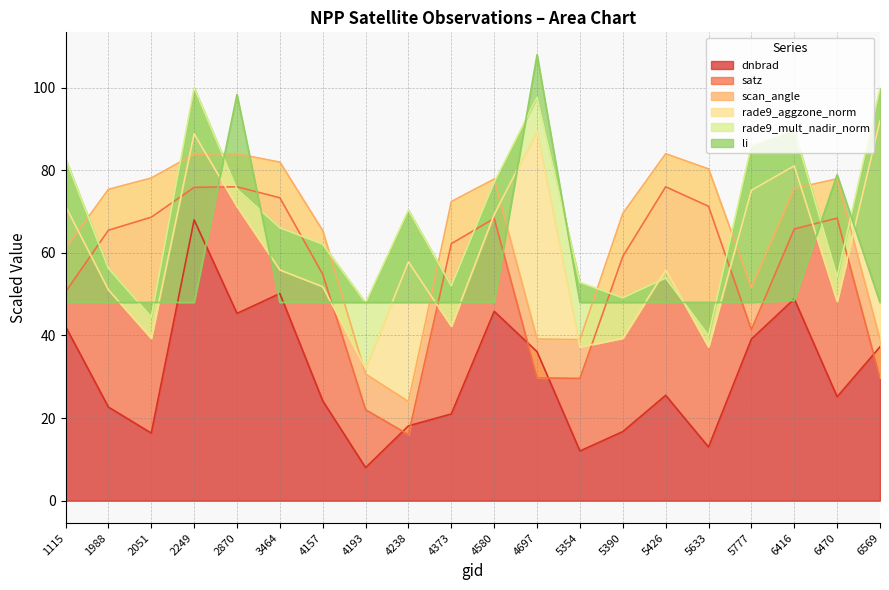

Which category has the highest value in the satz series?

2870